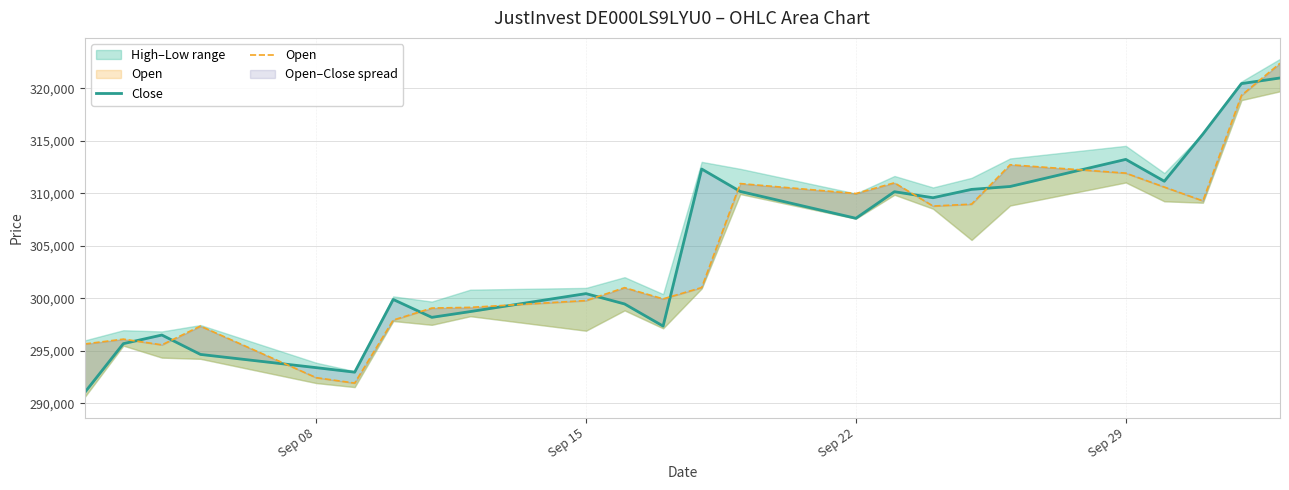

What is the difference between the maximum and minimum values in the Open series?

30460